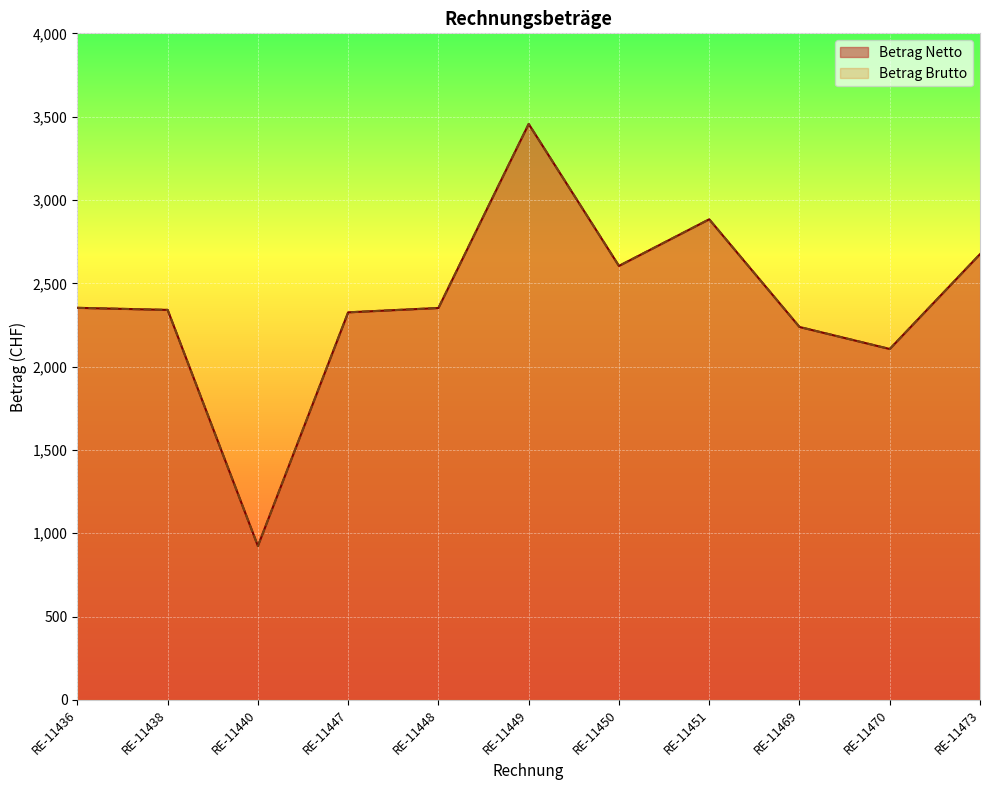

At which label is Betrag Netto closest to 2189?

RE-11469